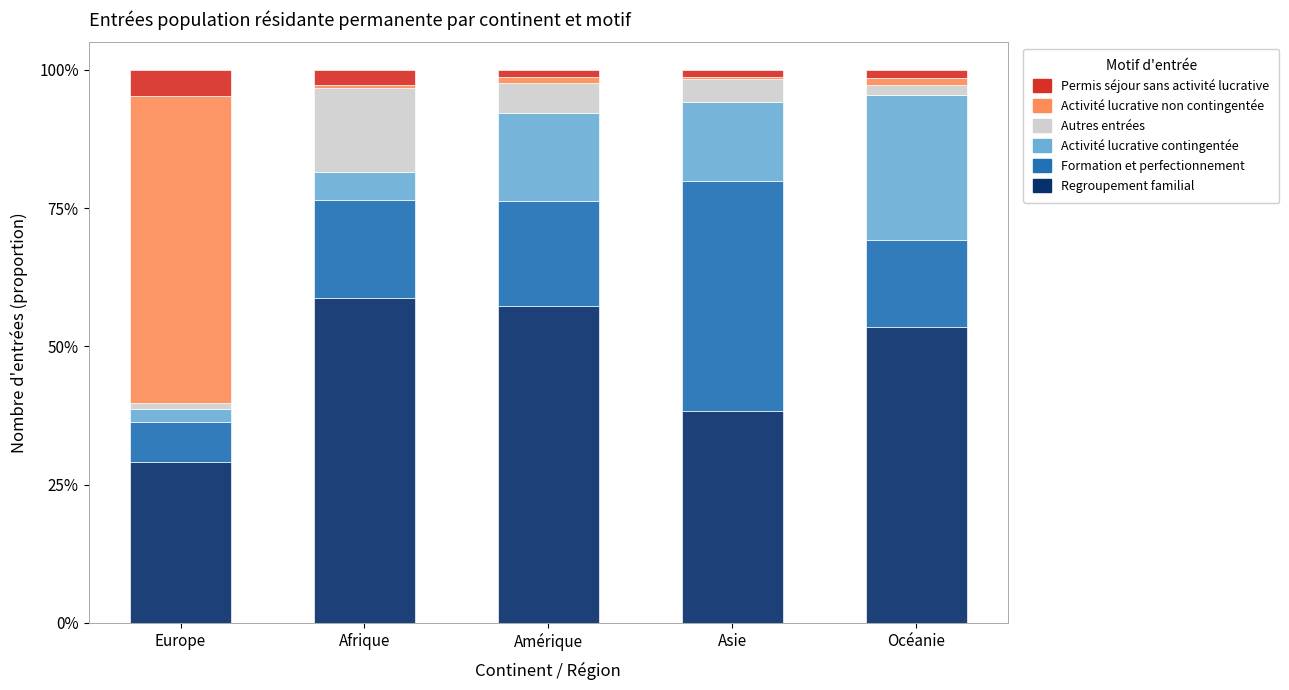

What is the total value across all series at Asie?

100.0